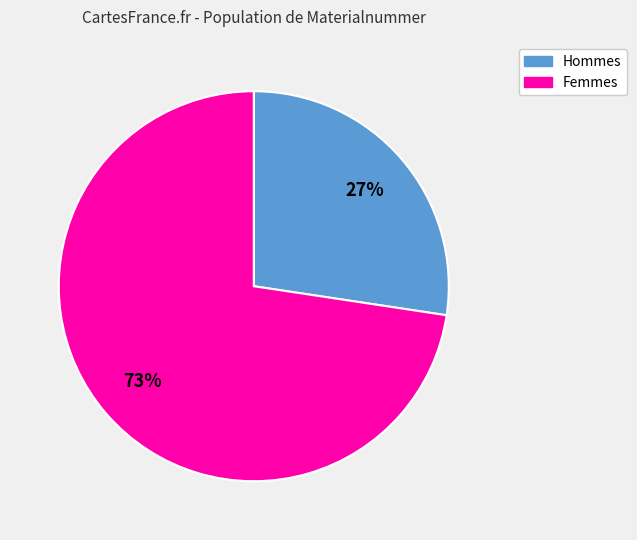

Is there a majority slice in this chart?

Yes